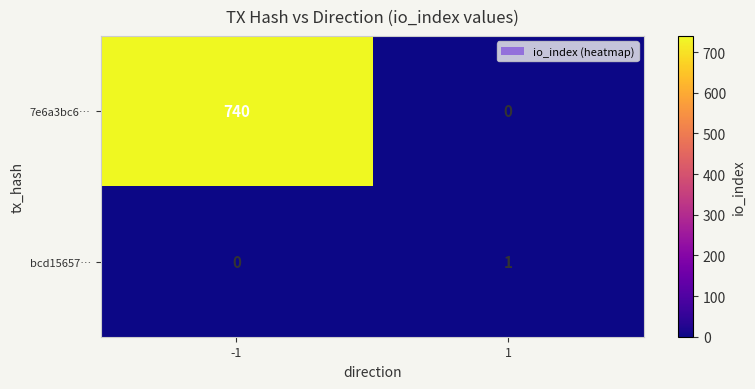

The value of 7e6a3bc6… at -1 is 243. True or false?

False